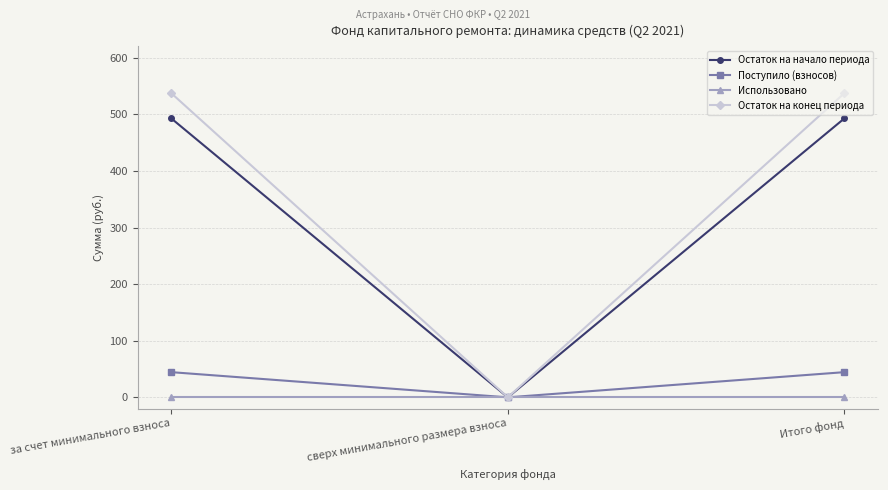

Which series has the largest total across all categories?

Остаток на конец периода